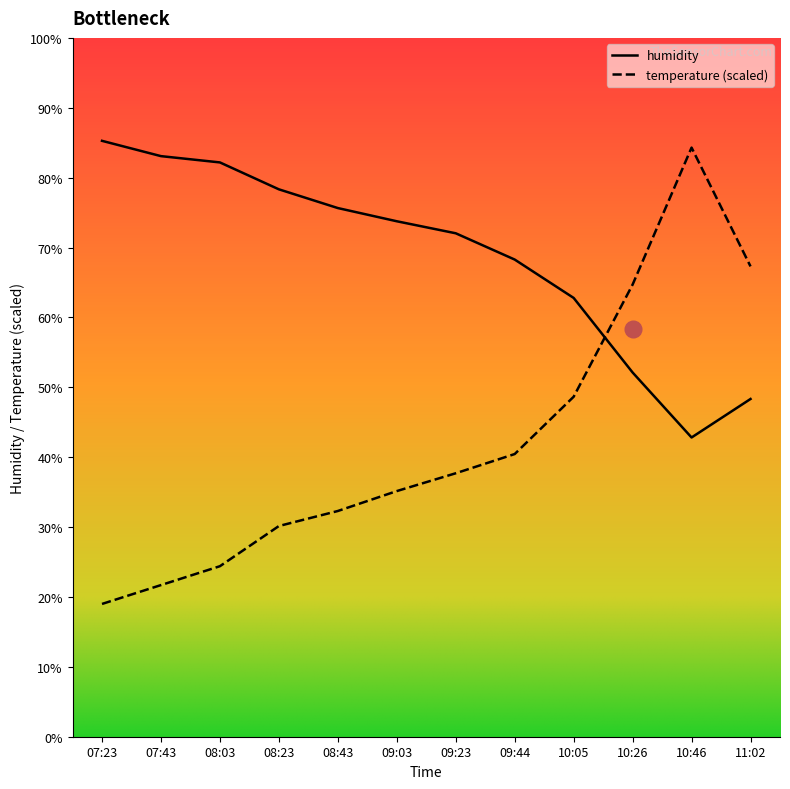

True or false: temperature and humidity intersect in this chart.

True